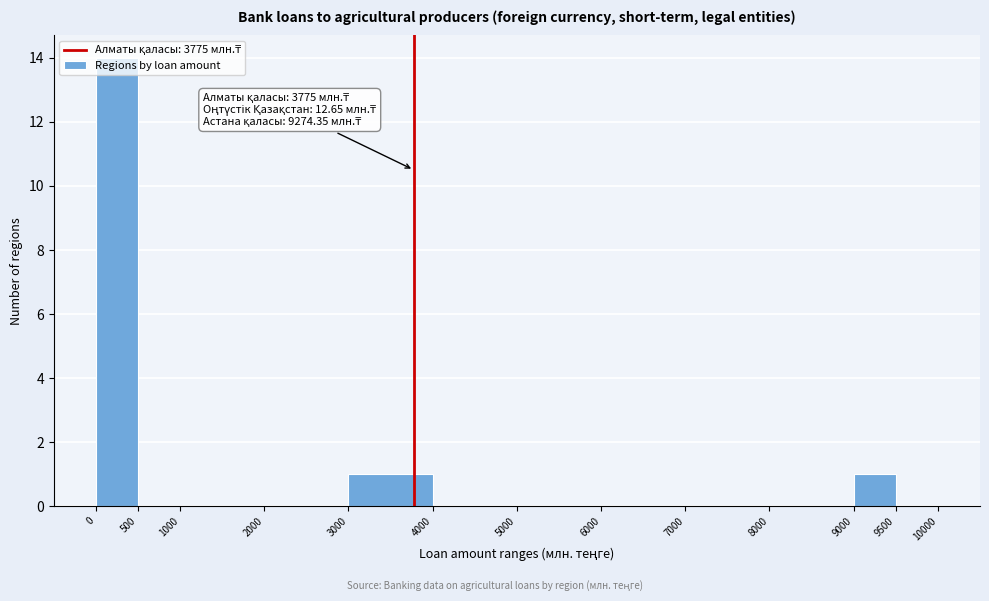

Which range on the x-axis has the tallest bar?

0 to 500